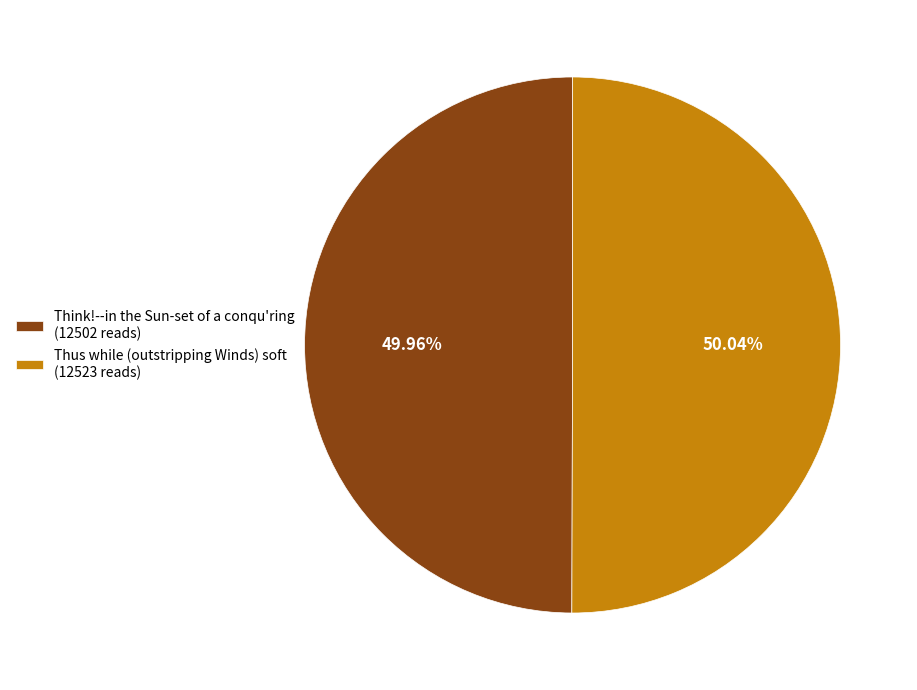

How much of the chart is everything except Think!--in the Sun-set of a conqu'ring?

50.0%